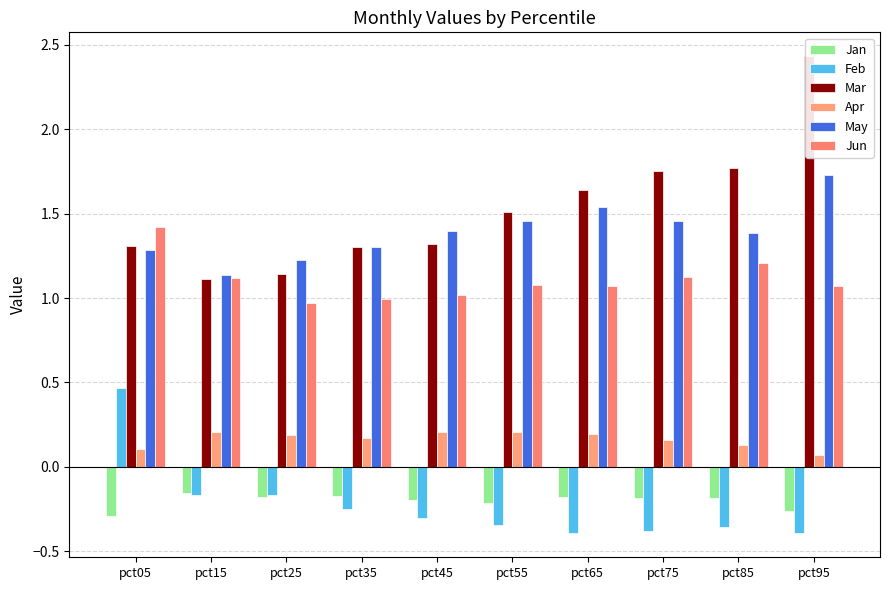

True or false: Mar has a value of 2.0 at pct05.

False